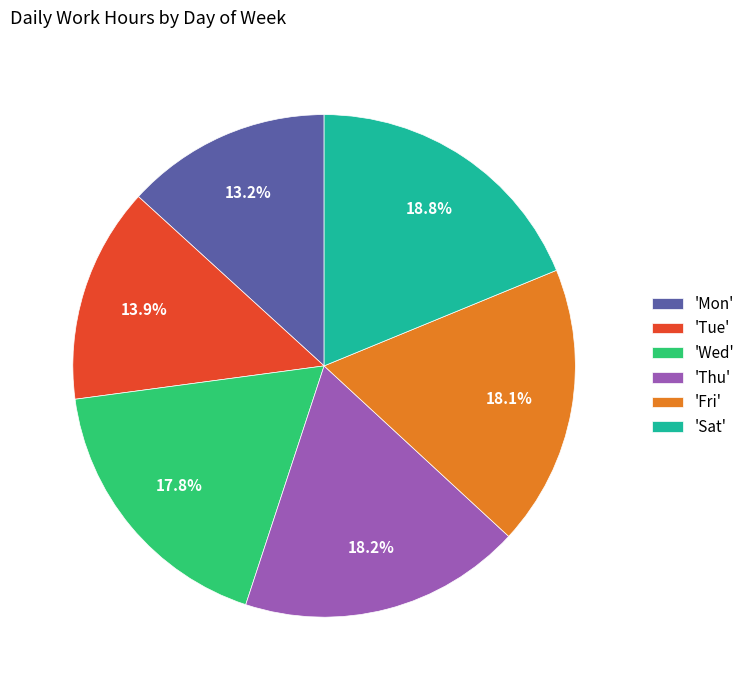

Count the number of slices in the pie.

6